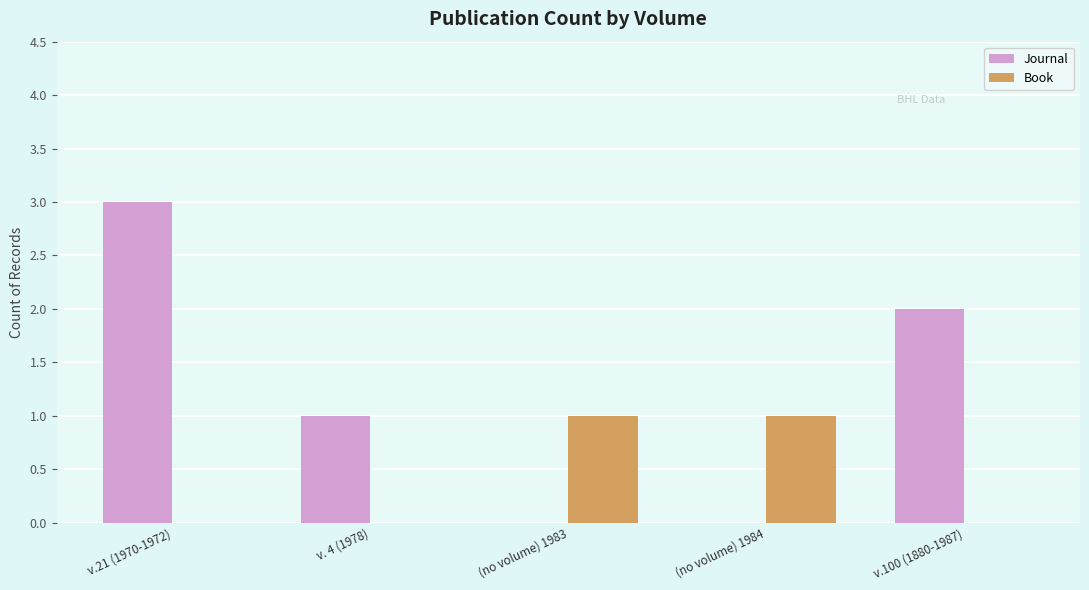

At which category is the sum across all series the highest?

v.21 (1970-1972)